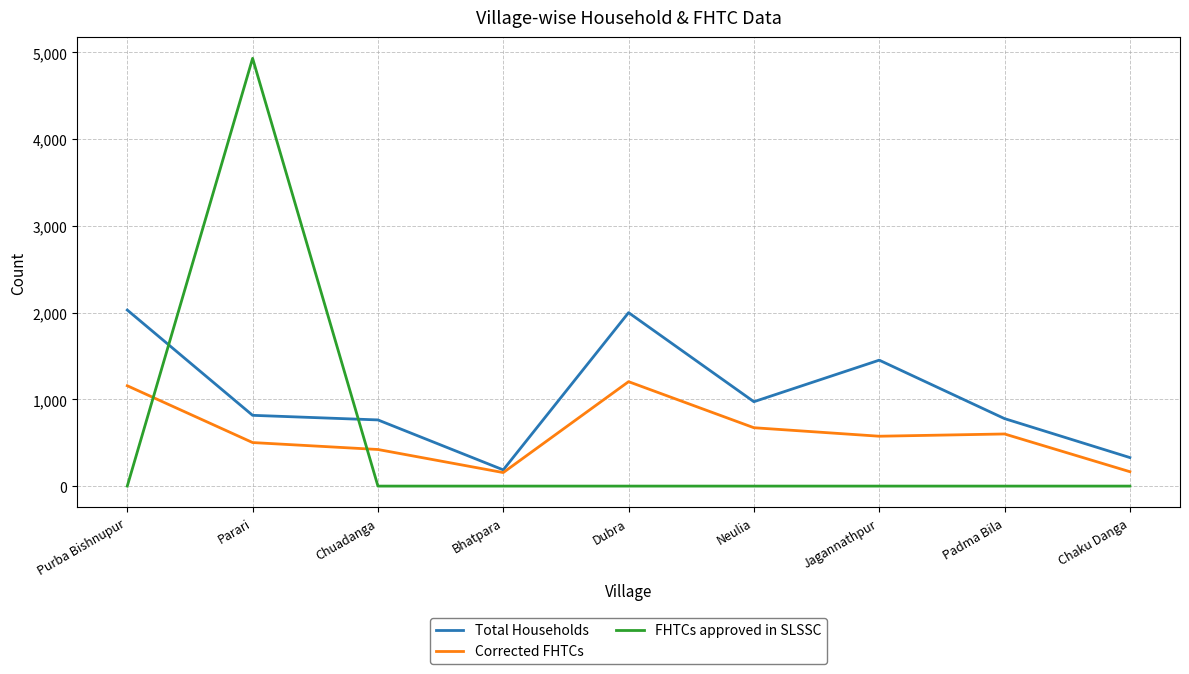

What is the spread (max minus min) of values at Chuadanga?

763